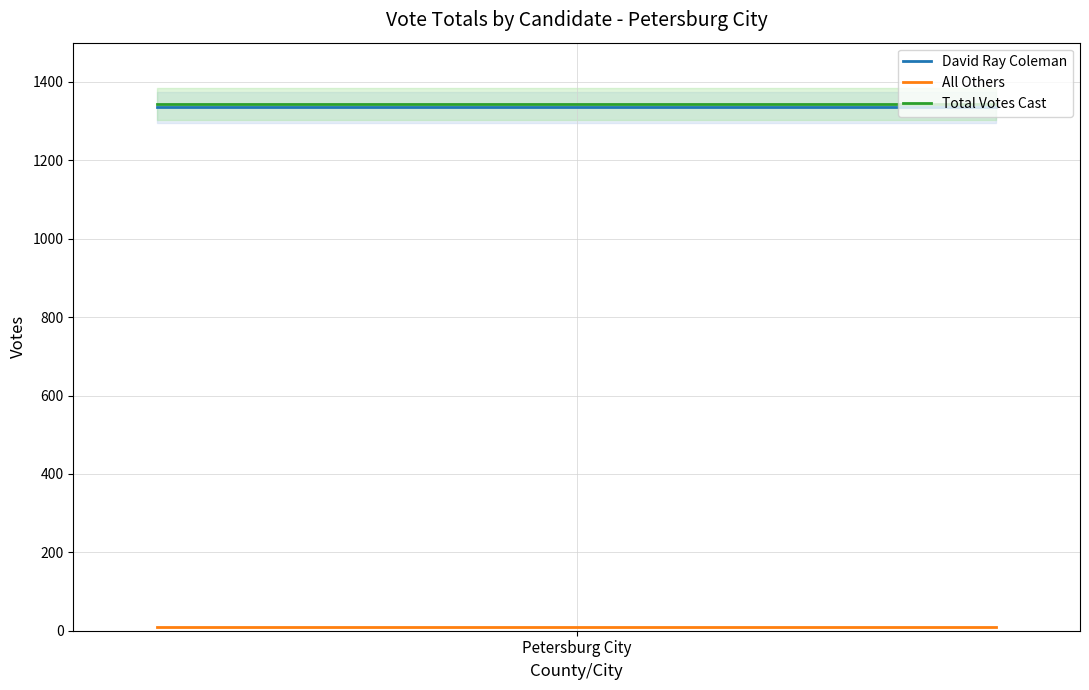

What are all the series names shown in the legend?

David Ray Coleman, All Others, Total Votes Cast